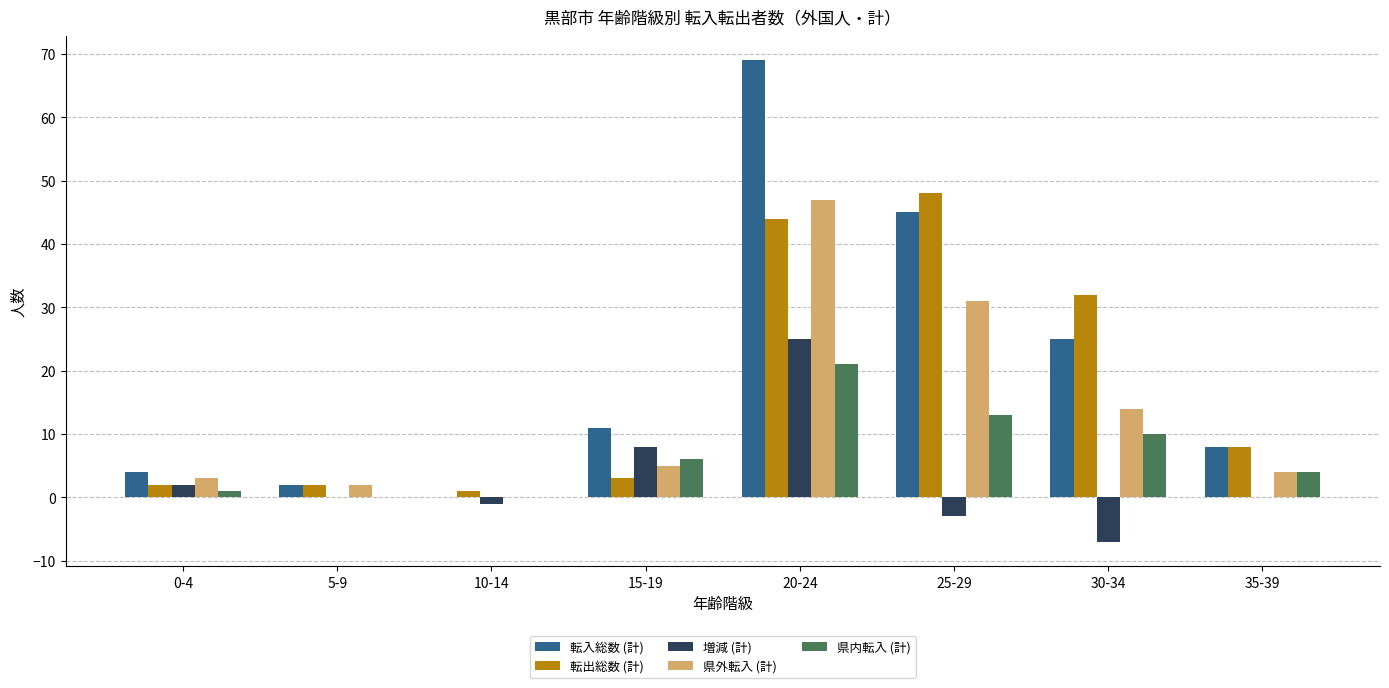

True or false: 転出総数 (計) has a value of 5 at 35-39.

False